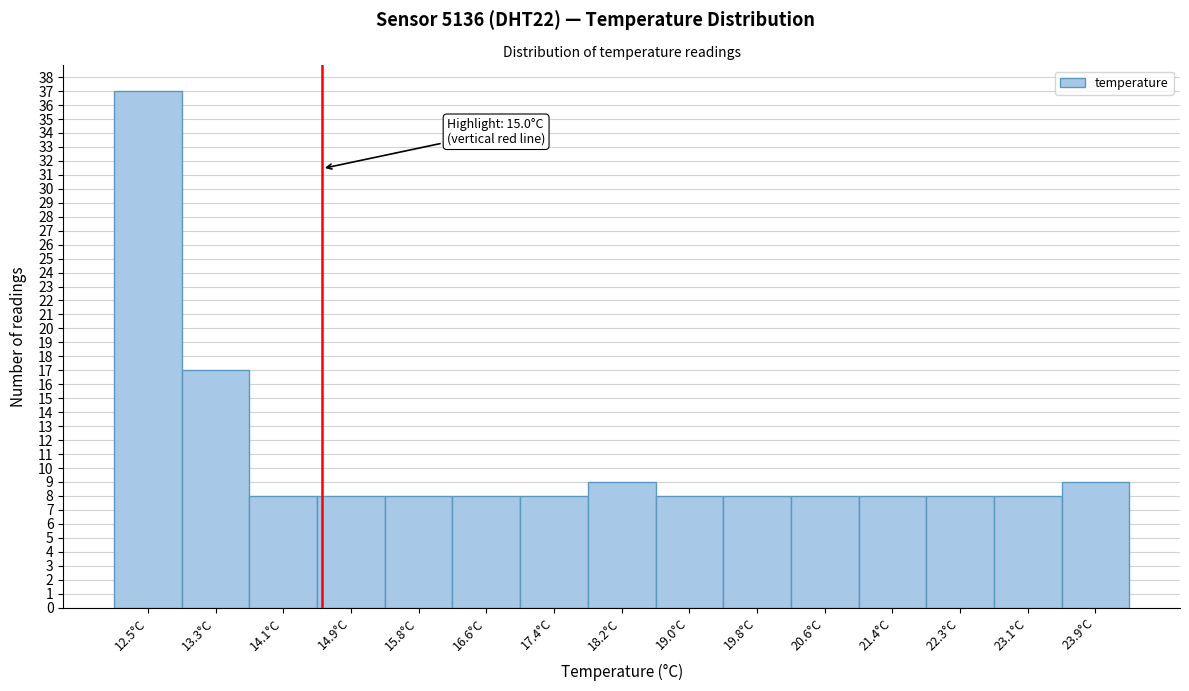

Reading right to left, extract all data points from this chart.

23.9°C=9	23.1°C=8	22.3°C=8	21.4°C=8	20.6°C=8	19.8°C=8	19.0°C=8	18.2°C=9	17.4°C=8	16.6°C=8	15.8°C=8	14.9°C=8	14.1°C=8	13.3°C=17	12.5°C=37